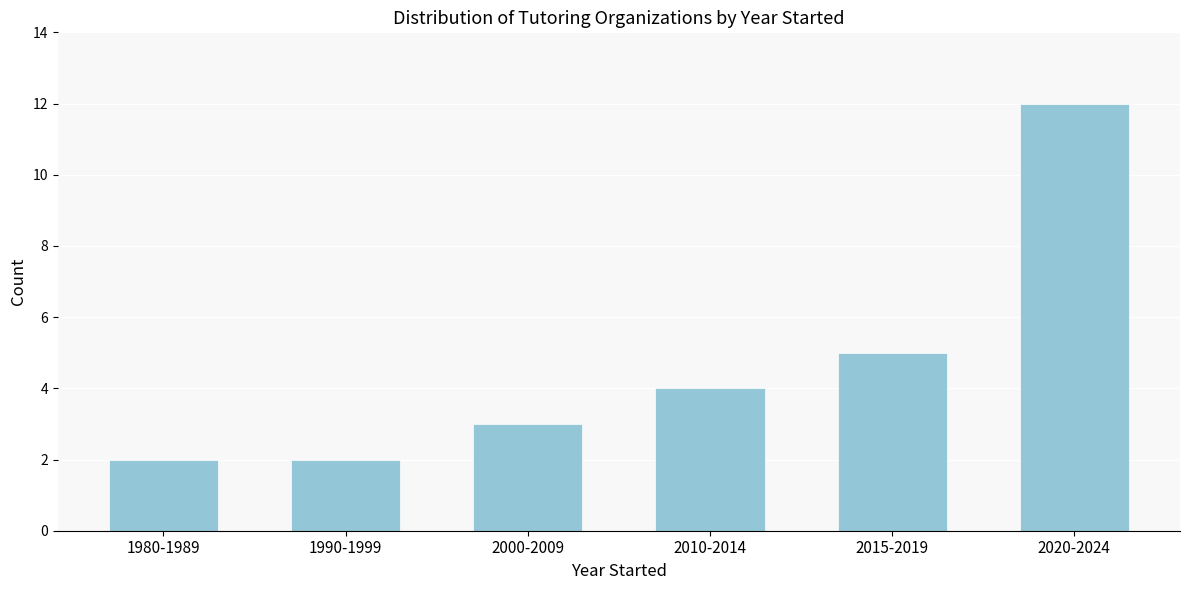

Reading left to right, transcribe all the data shown in this chart.

2	2	3	4	5	12